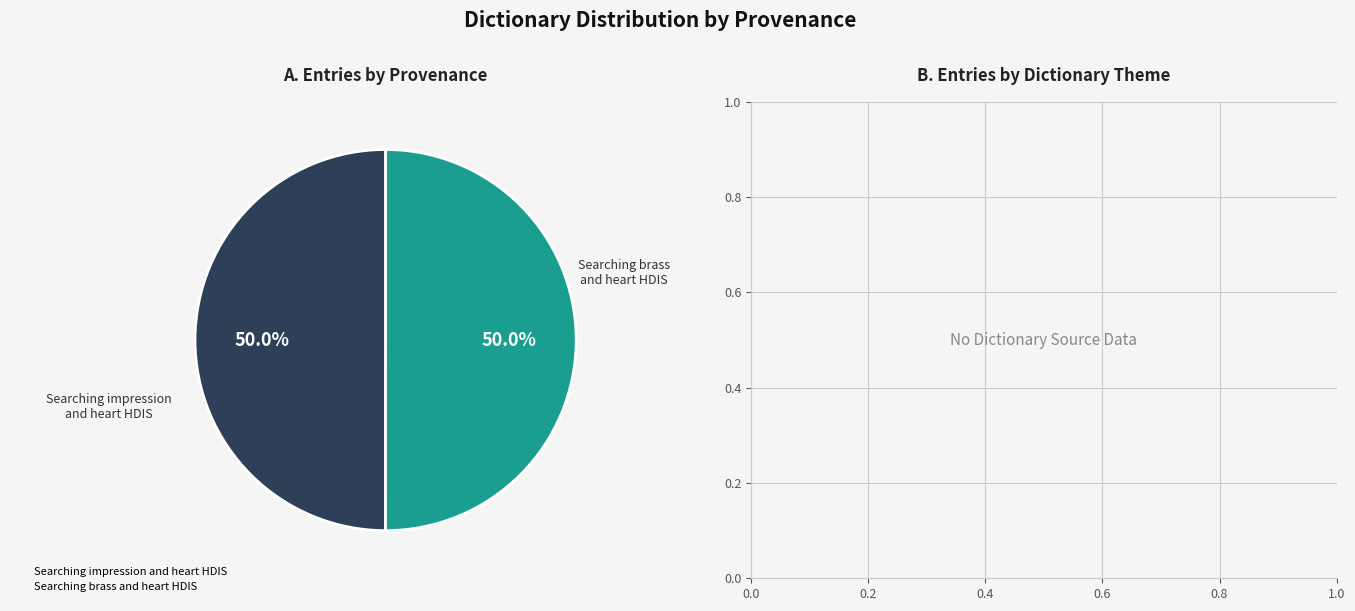

How much of the chart is everything except Searching brass and heart HDIS?

50.0%